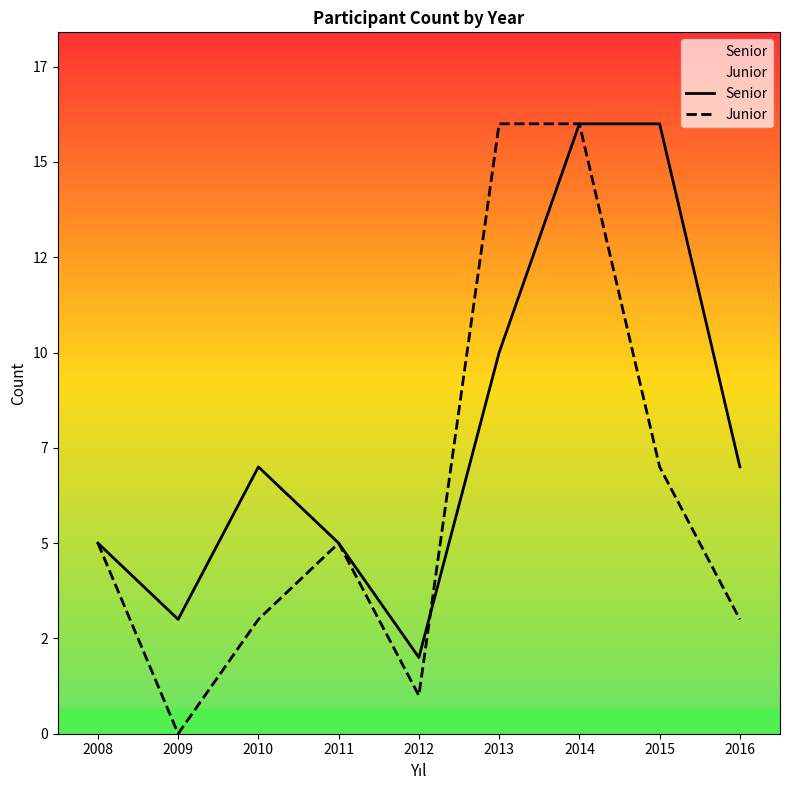

Between 2009 and 2014, which series saw the biggest shift?

Junior